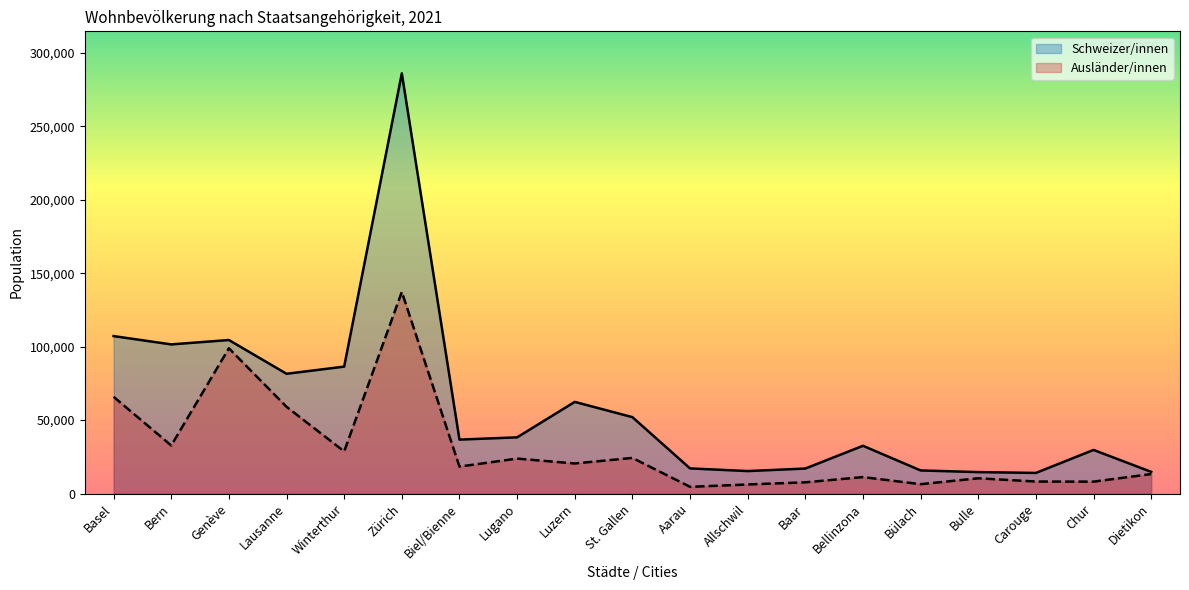

True or false: Schweizer/innen has a value of 27156 at Baar.

False